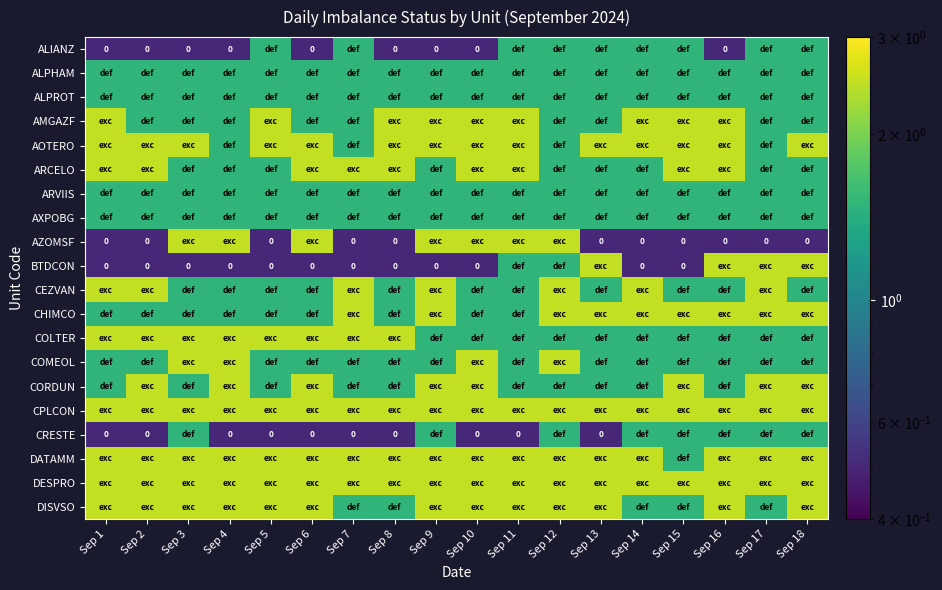

Which has a higher value, Sep 2 or Sep 6?

Sep 2